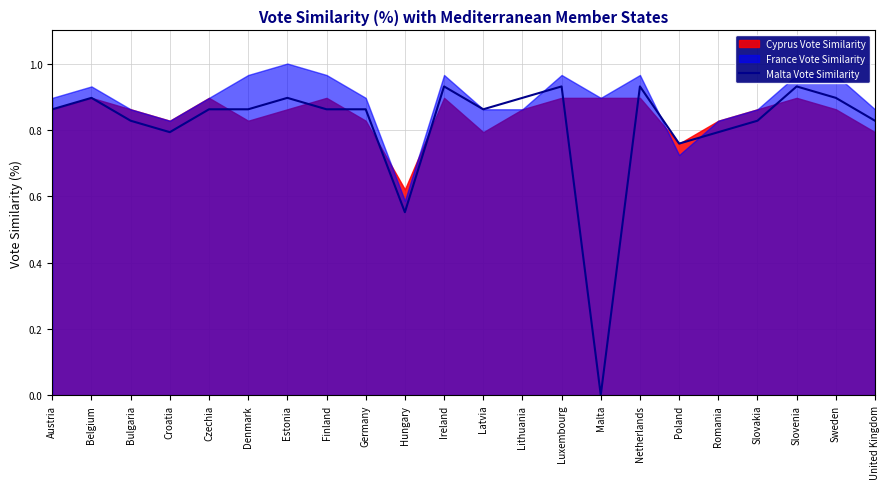

What is the value of the 16th point from the left?

0.9